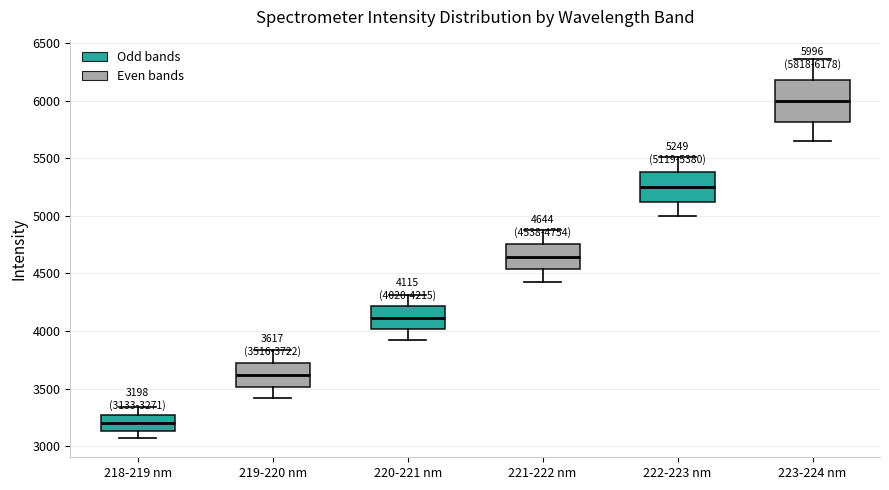

Which box's median line is the highest?

223-224 nm